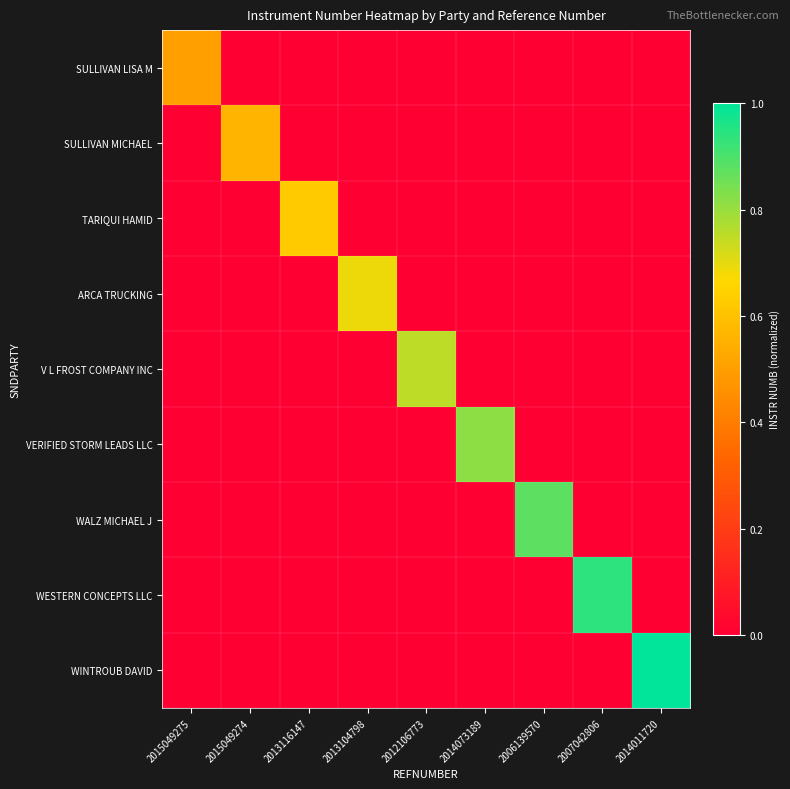

Reading right to left, transcribe all the data shown in this chart.

SULLIVAN LISA M: 2014011720=0.0	2007042806=0.0	2006139570=0.0	2014073189=0.0	2012106773=0.0	2013104798=0.0	2013116147=0.0	2015049274=0.0	2015049275=0.5
SULLIVAN MICHAEL: 2014011720=0.0	2007042806=0.0	2006139570=0.0	2014073189=0.0	2012106773=0.0	2013104798=0.0	2013116147=0.0	2015049274=0.6	2015049275=0.0
TARIQUI HAMID: 2014011720=0.0	2007042806=0.0	2006139570=0.0	2014073189=0.0	2012106773=0.0	2013104798=0.0	2013116147=0.6	2015049274=0.0	2015049275=0.0
ARCA TRUCKING: 2014011720=0.0	2007042806=0.0	2006139570=0.0	2014073189=0.0	2012106773=0.0	2013104798=0.7	2013116147=0.0	2015049274=0.0	2015049275=0.0
V L FROST COMPANY INC: 2014011720=0.0	2007042806=0.0	2006139570=0.0	2014073189=0.0	2012106773=0.8	2013104798=0.0	2013116147=0.0	2015049274=0.0	2015049275=0.0
VERIFIED STORM LEADS LLC: 2014011720=0.0	2007042806=0.0	2006139570=0.0	2014073189=0.8	2012106773=0.0	2013104798=0.0	2013116147=0.0	2015049274=0.0	2015049275=0.0
WALZ MICHAEL J: 2014011720=0.0	2007042806=0.0	2006139570=0.9	2014073189=0.0	2012106773=0.0	2013104798=0.0	2013116147=0.0	2015049274=0.0	2015049275=0.0
WESTERN CONCEPTS LLC: 2014011720=0.0	2007042806=0.9	2006139570=0.0	2014073189=0.0	2012106773=0.0	2013104798=0.0	2013116147=0.0	2015049274=0.0	2015049275=0.0
WINTROUB DAVID: 2014011720=1.0	2007042806=0.0	2006139570=0.0	2014073189=0.0	2012106773=0.0	2013104798=0.0	2013116147=0.0	2015049274=0.0	2015049275=0.0